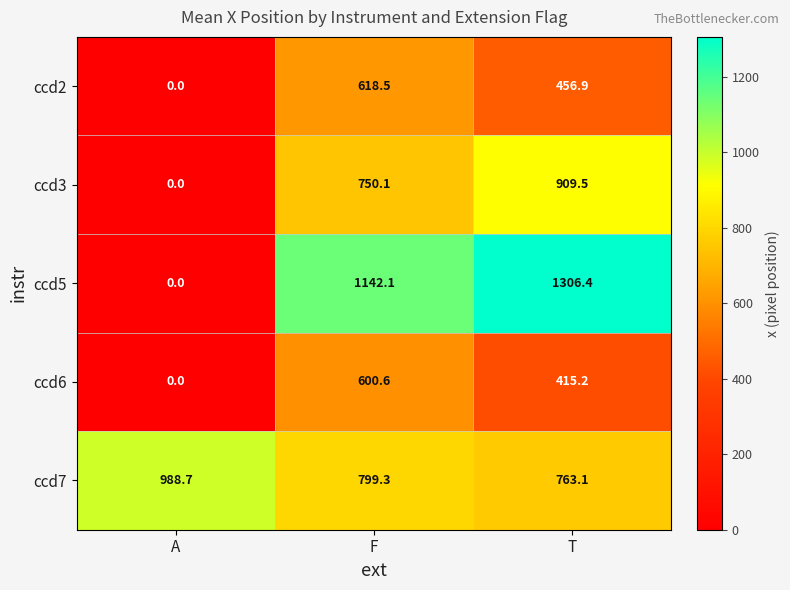

What is the difference between the maximum and second lowest values in the ccd2 series?

161.6